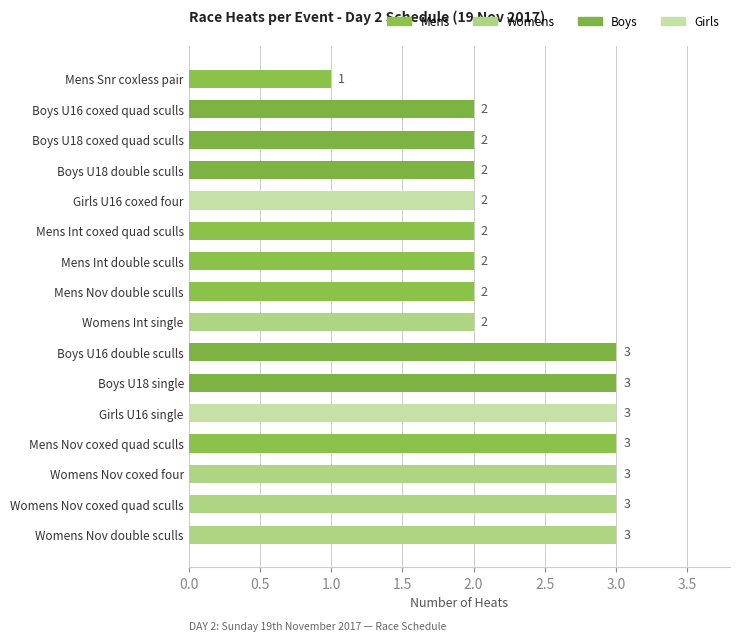

True or false: the data shows 3 at Boys U18 single.

True